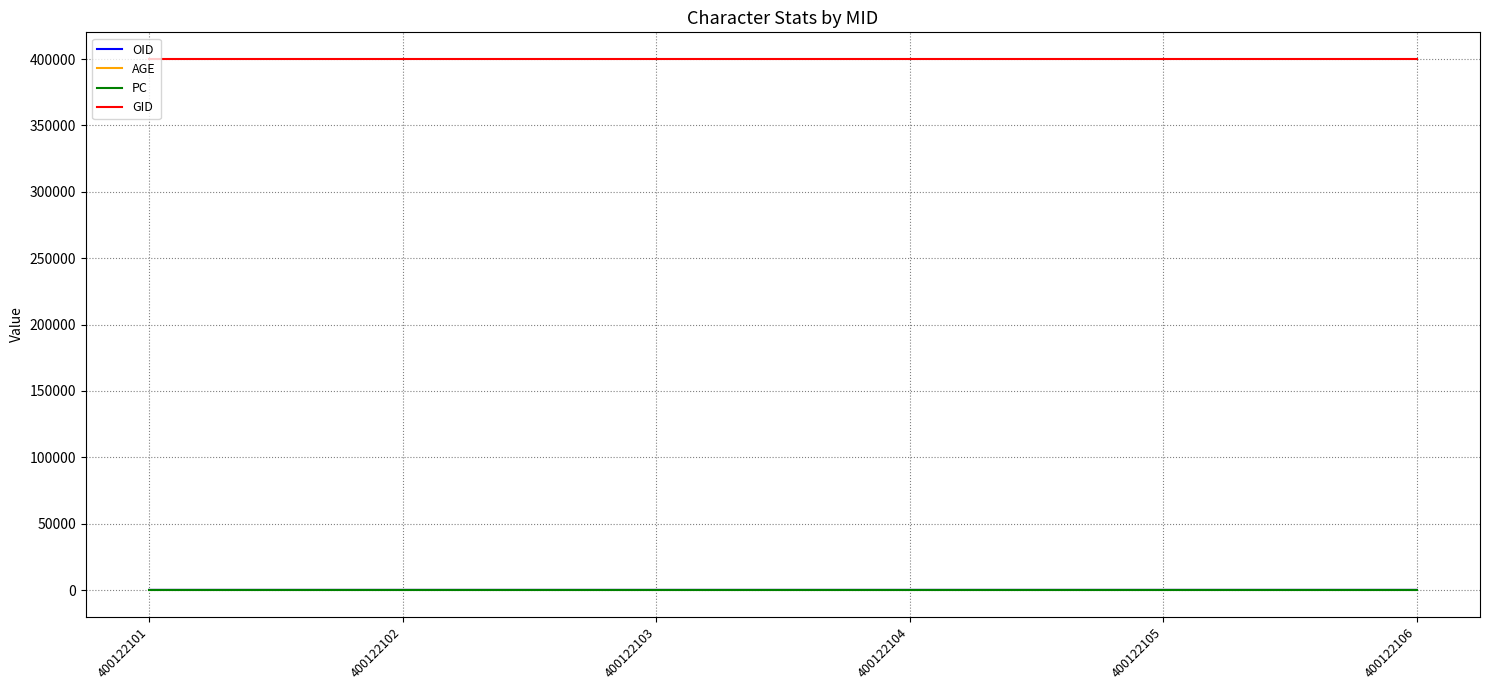

True or false: OID and GID cross at least once.

False